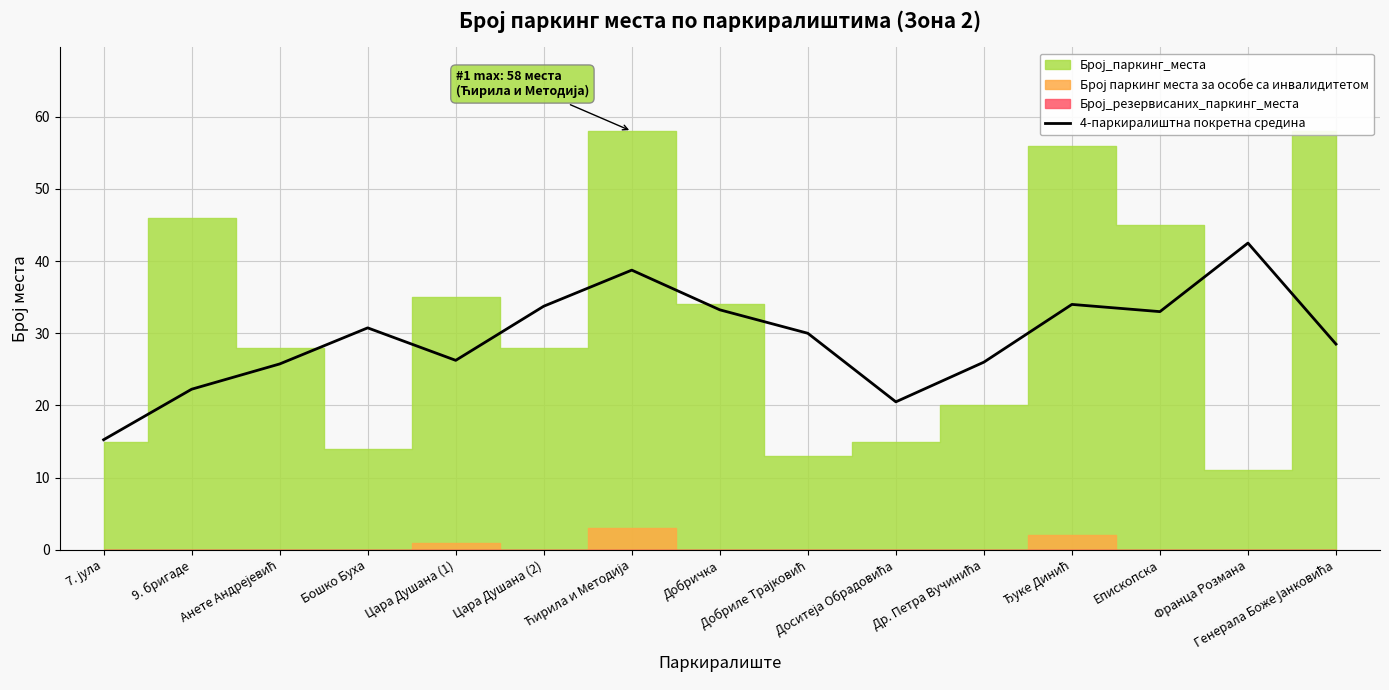

The value at Ђуке Динић is 57.1. True or false?

False